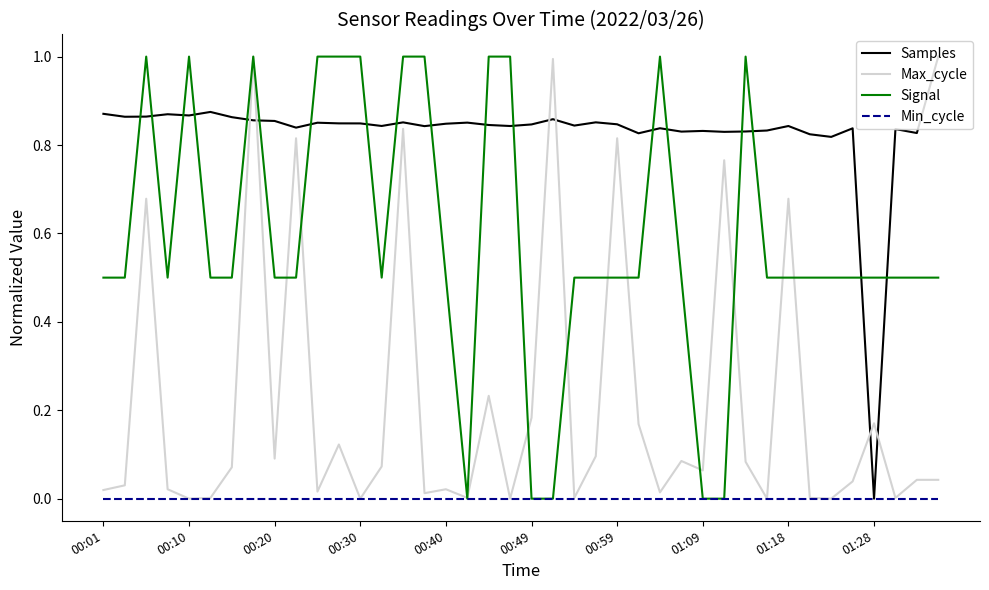

True or false: Signal and Max_cycle cross at least once.

True